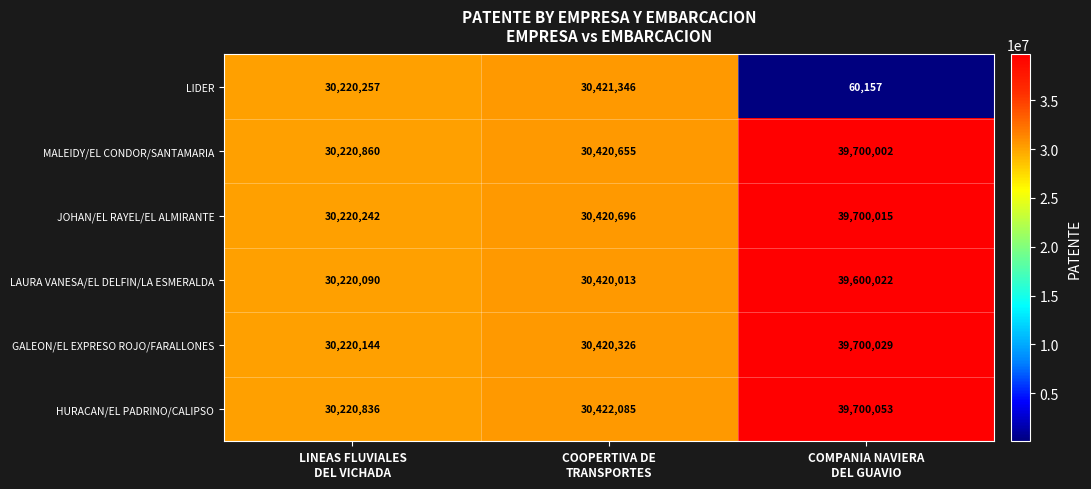

At how many categories does at least one series exceed 5269297?

3